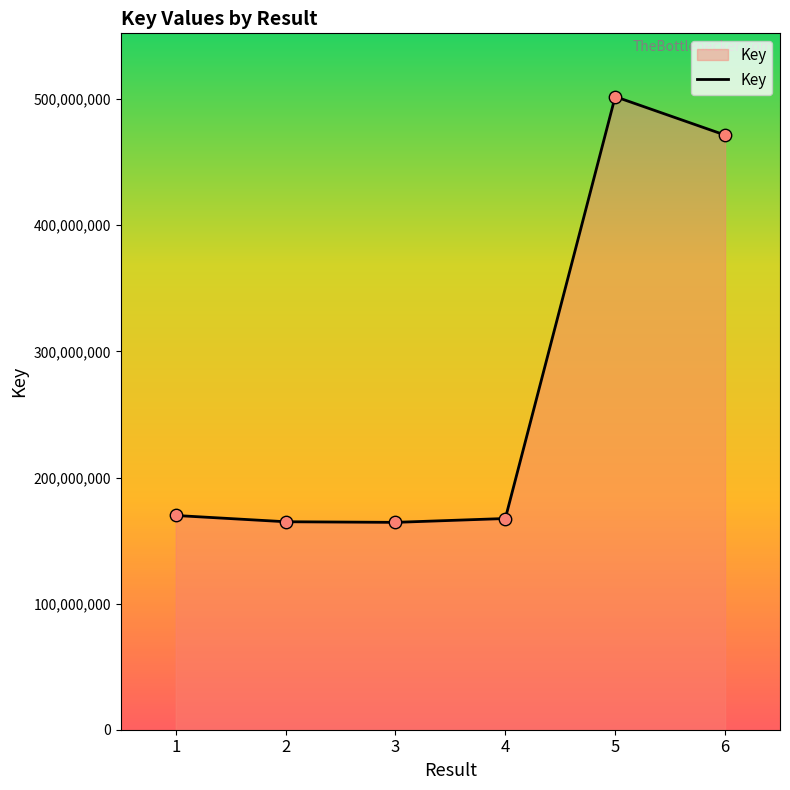

Between 6 and 1, which is larger?

6